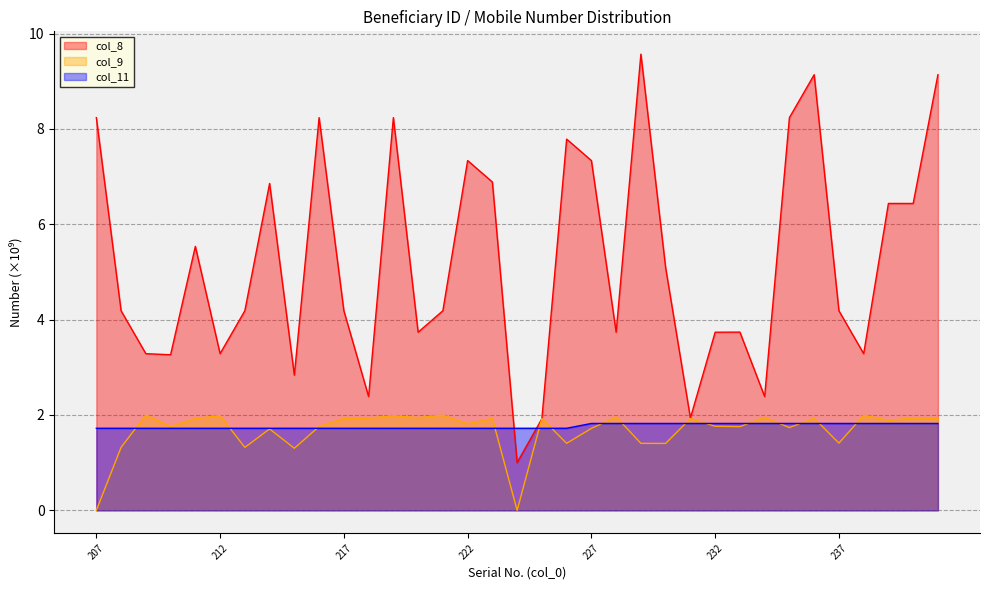

What is the value of the col_8 point at the 4th from the left?

3.3